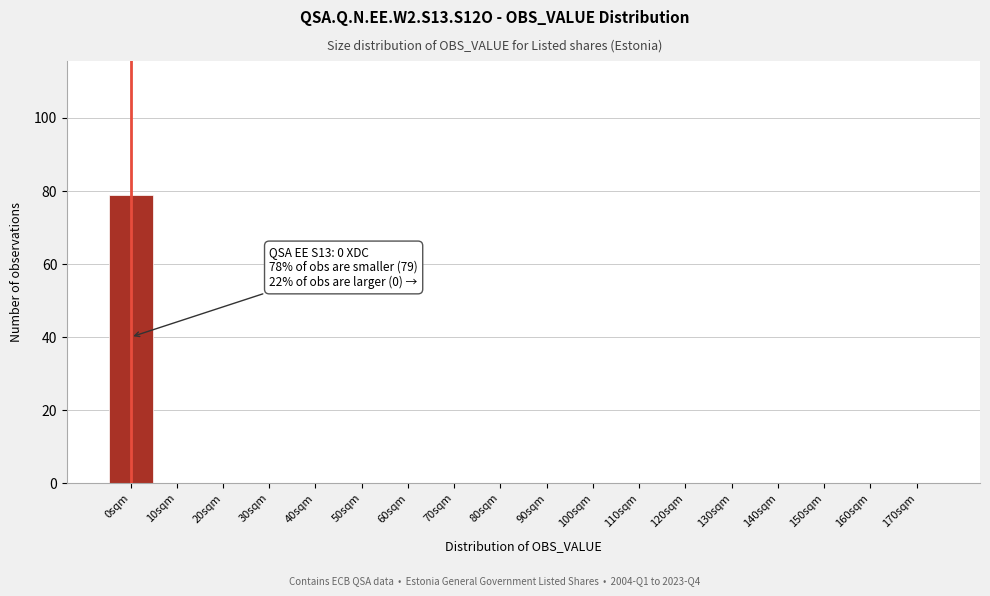

Reading left to right, what are all the values shown in this chart?

0sqm=79	10sqm=0	20sqm=0	30sqm=0	40sqm=0	50sqm=0	60sqm=0	70sqm=0	80sqm=0	90sqm=0	100sqm=0	110sqm=0	120sqm=0	130sqm=0	140sqm=0	150sqm=0	160sqm=0	170sqm=0